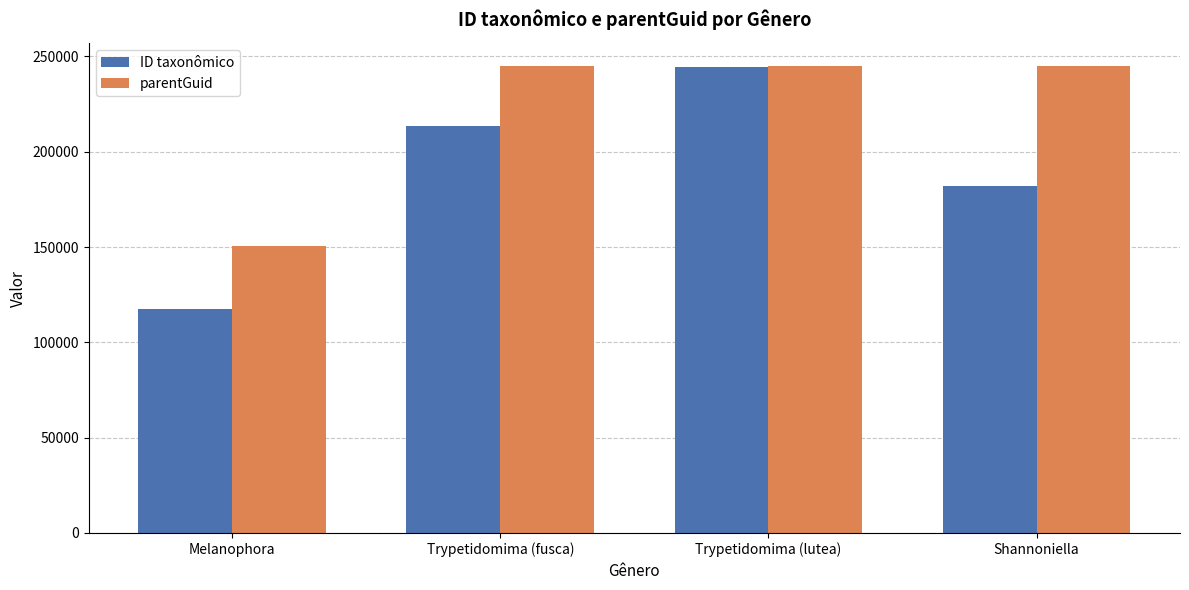

What is the sum of all parentGuid values?

884616